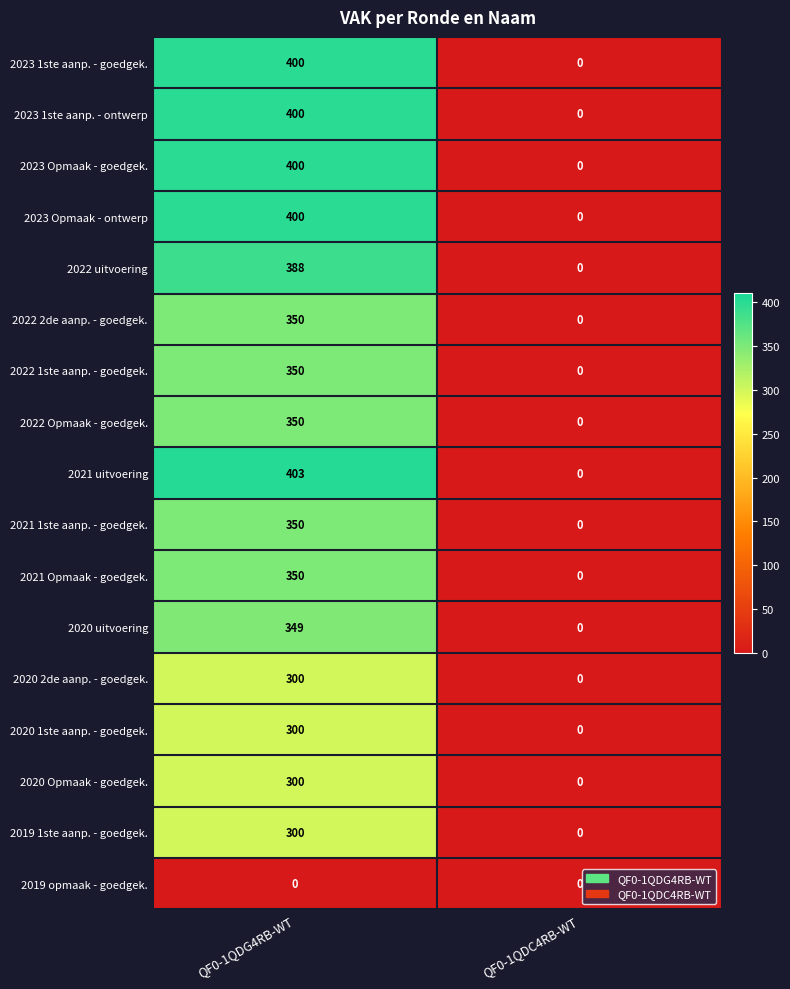

At which category is the sum across all series the highest?

QF0-1QDG4RB-WT